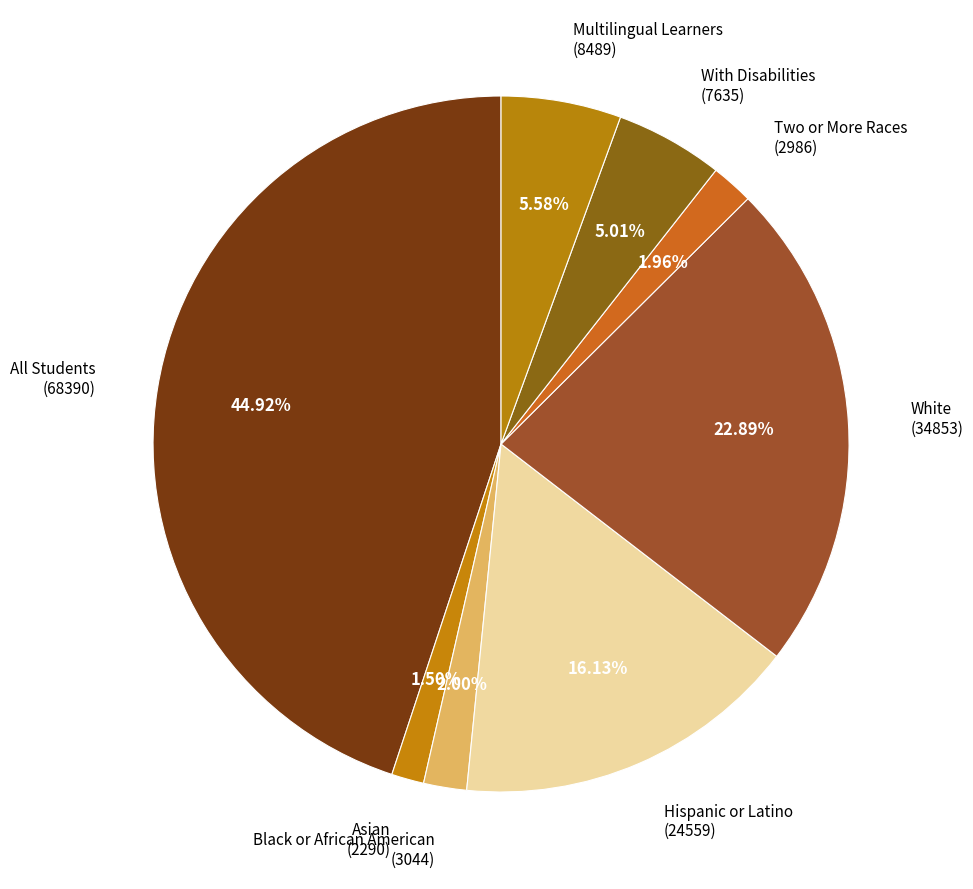

Do Asian (2290) and Multilingual Learners (8489) together represent more than half of the pie?

No